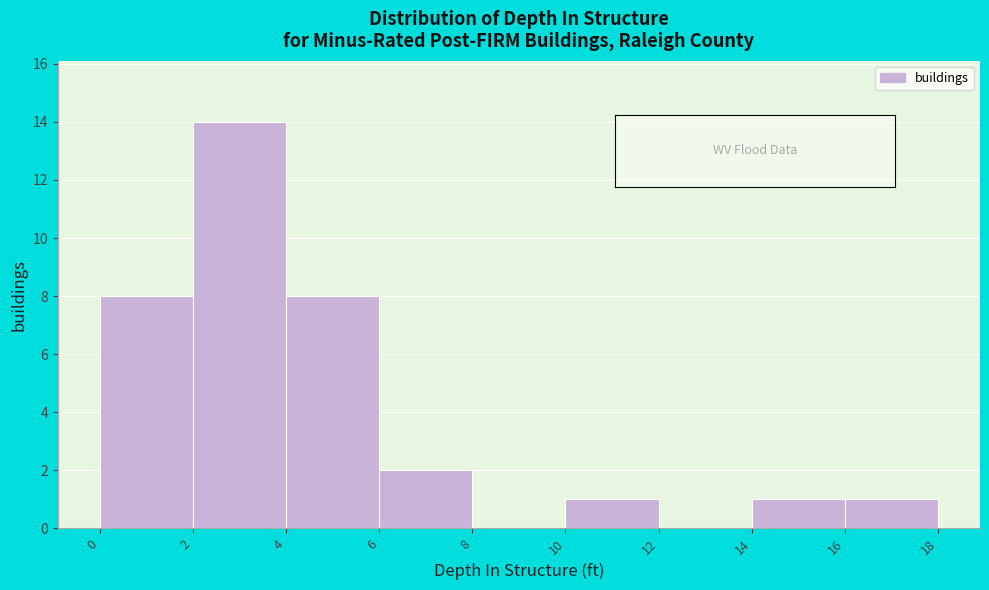

Over which range of the x-axis is the bar tallest?

2 to 4